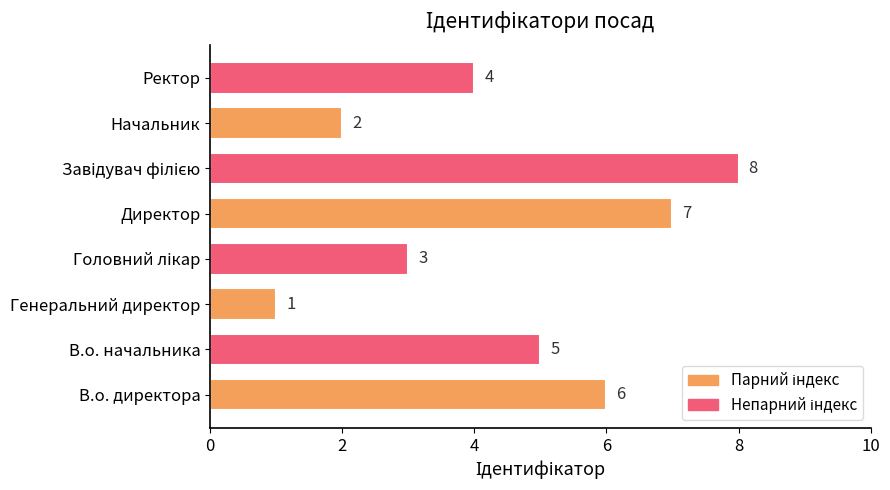

Reading top to bottom, extract all data points from this chart.

4	2	8	7	3	1	5	6